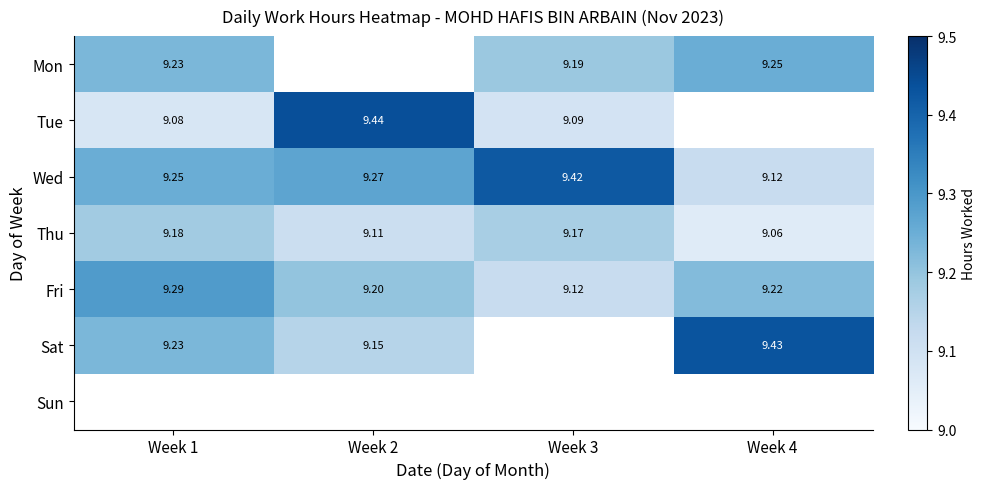

Which series has the largest range (max minus min)?

Tue